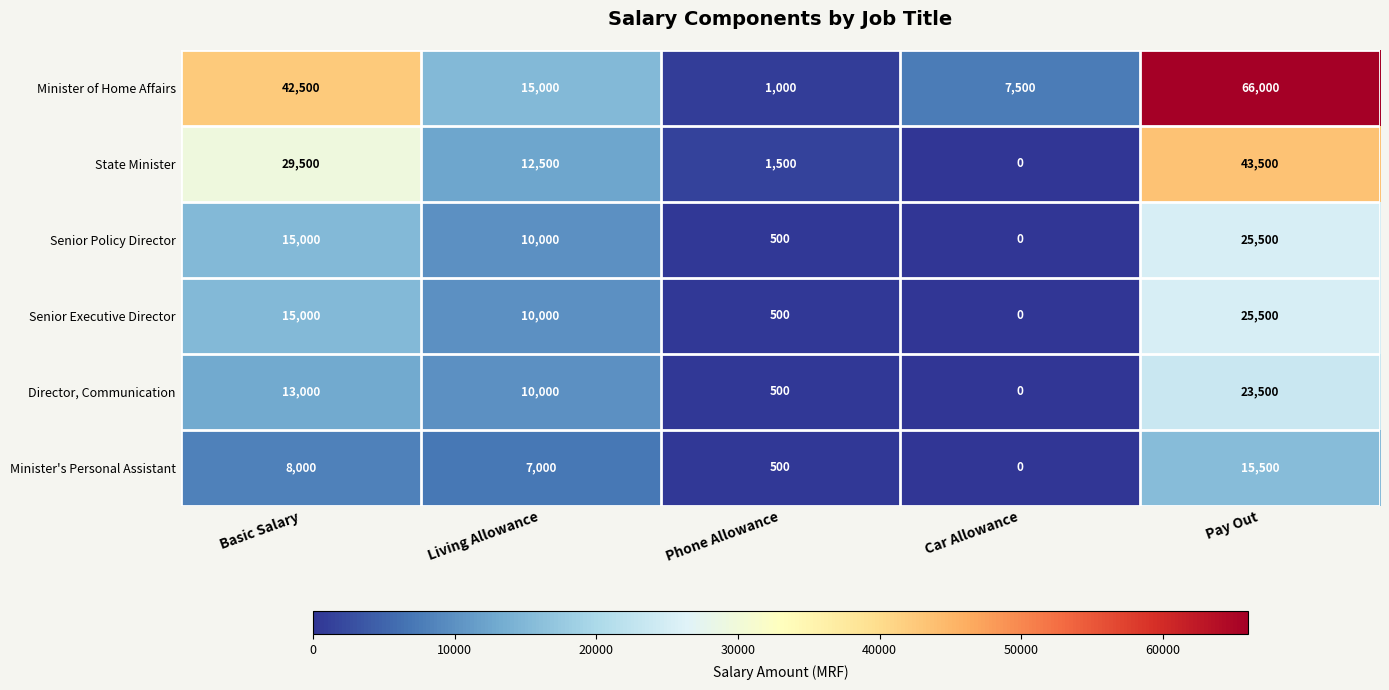

At which category is the sum across all series the highest?

Pay Out